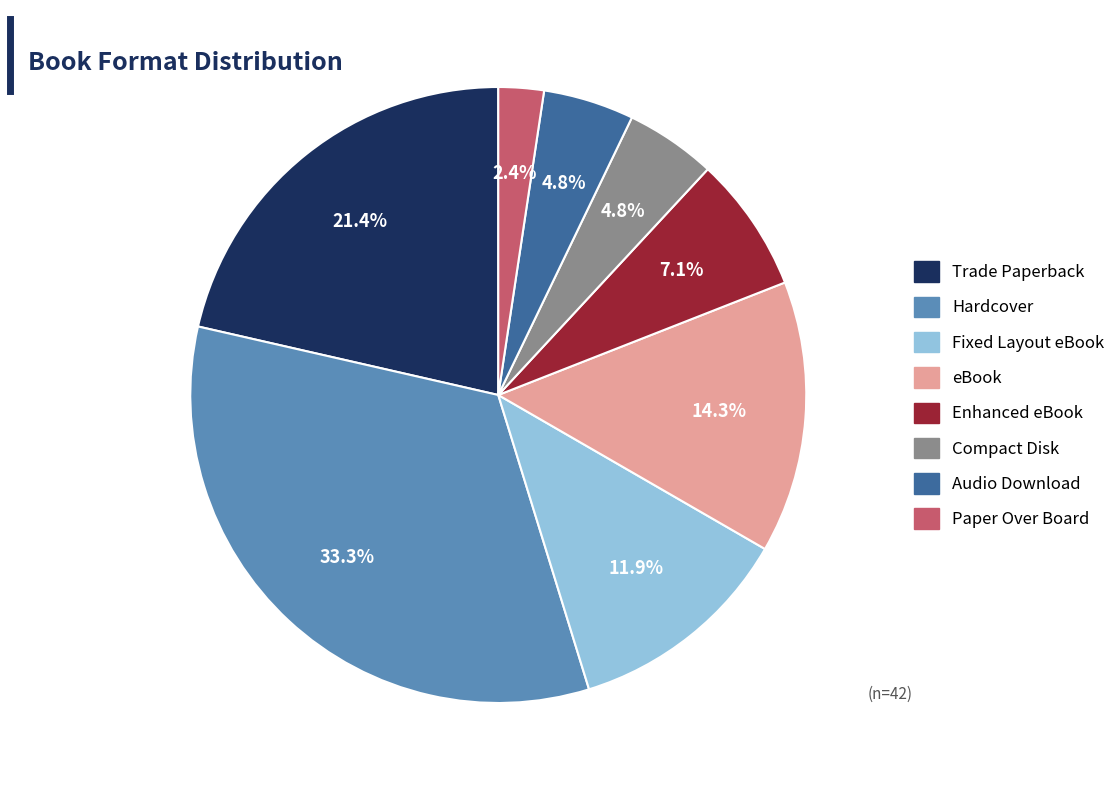

The Trade Paperback slice represents 8% of the pie. True or false?

False